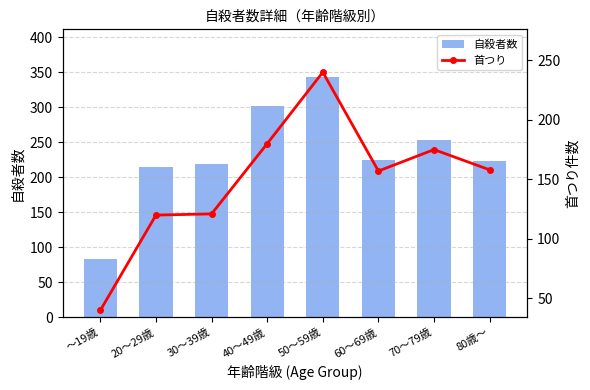

List the labels in order of 首つり value, smallest first.

～19歳, 20～29歳, 30～39歳, 60～69歳, 80歳～, 70～79歳, 40～49歳, 50～59歳